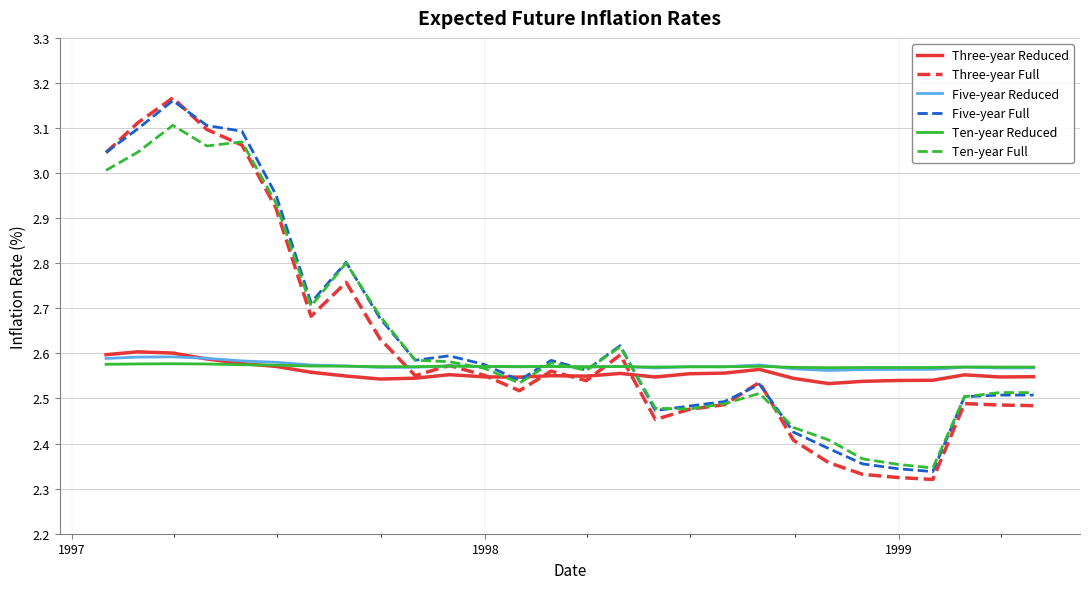

Which series has the largest range (max minus min)?

Three-year Full